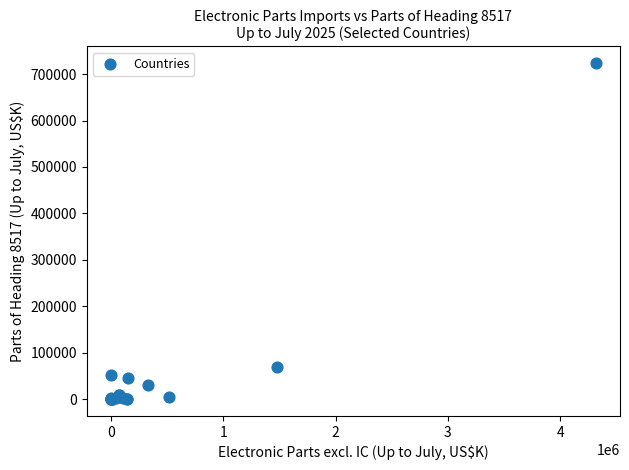

What Y value in the scatter plot is closest to 361778?

69768